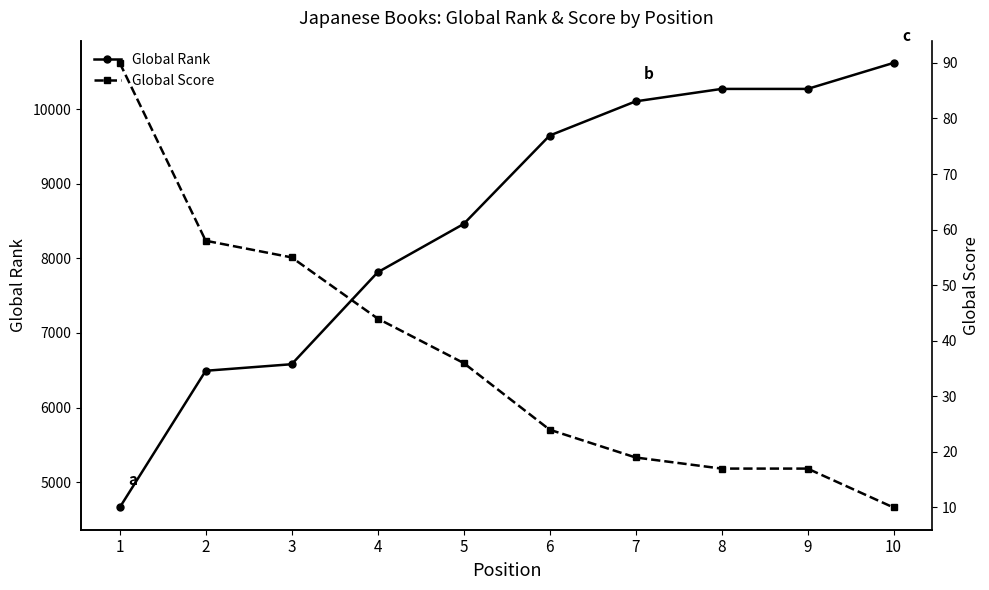

How many distinct data groups are displayed?

2